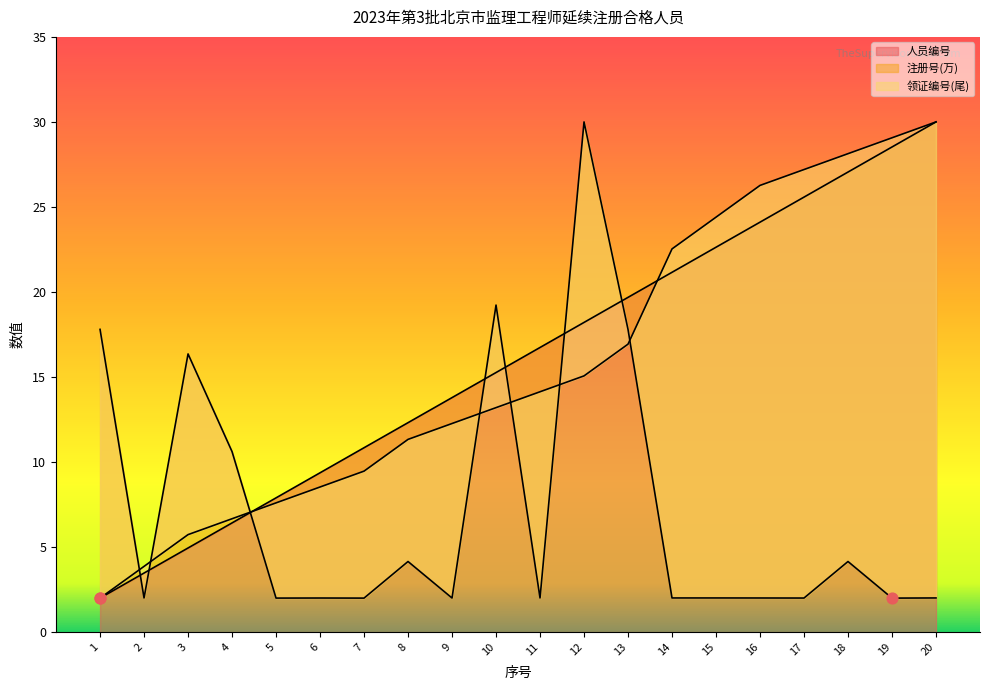

Is the value of 人员编号 at 2 greater than the value of 注册号(万) at 15?

Yes